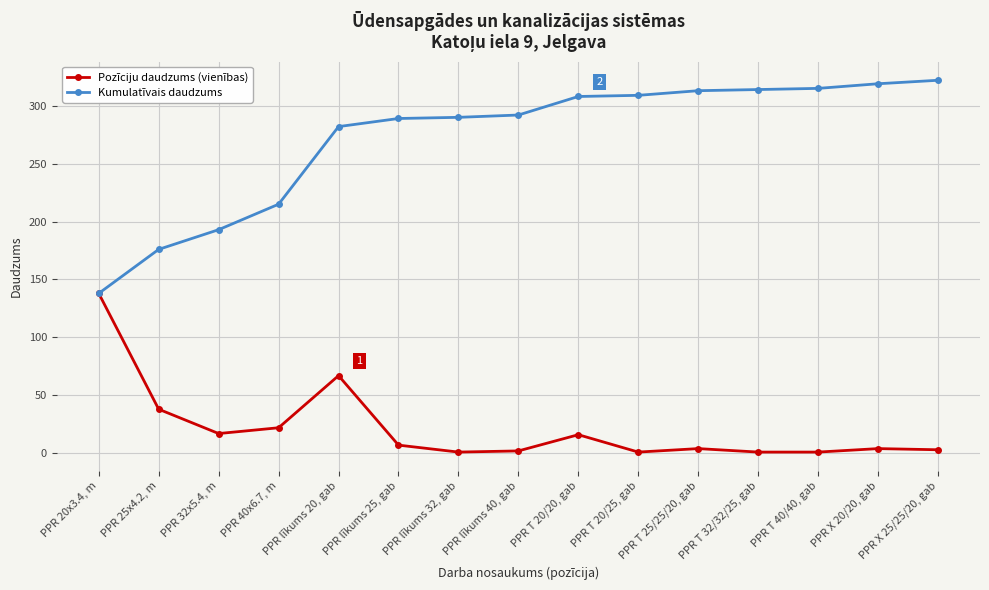

Does the chart have visible grid lines?

Yes